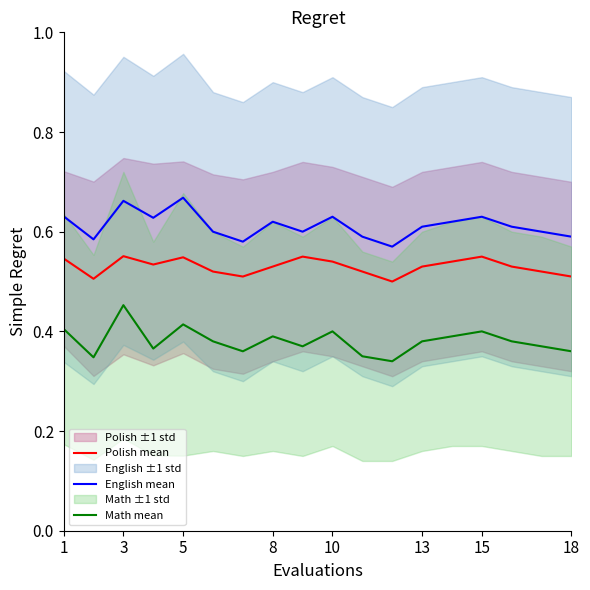

At how many categories does at least one series exceed 0?

18